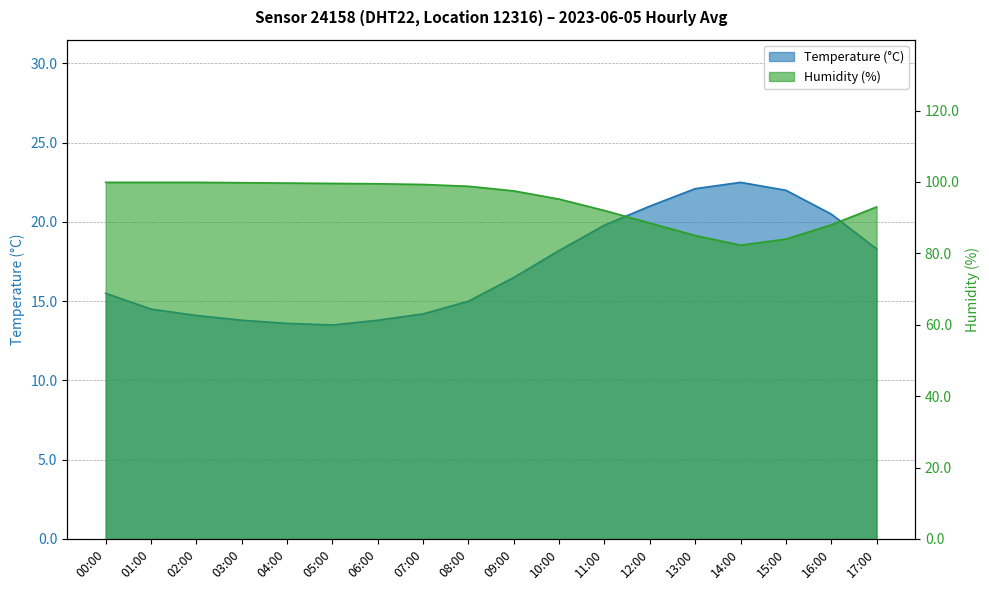

What is the difference between the second highest and second lowest values in the Humidity series?

15.9